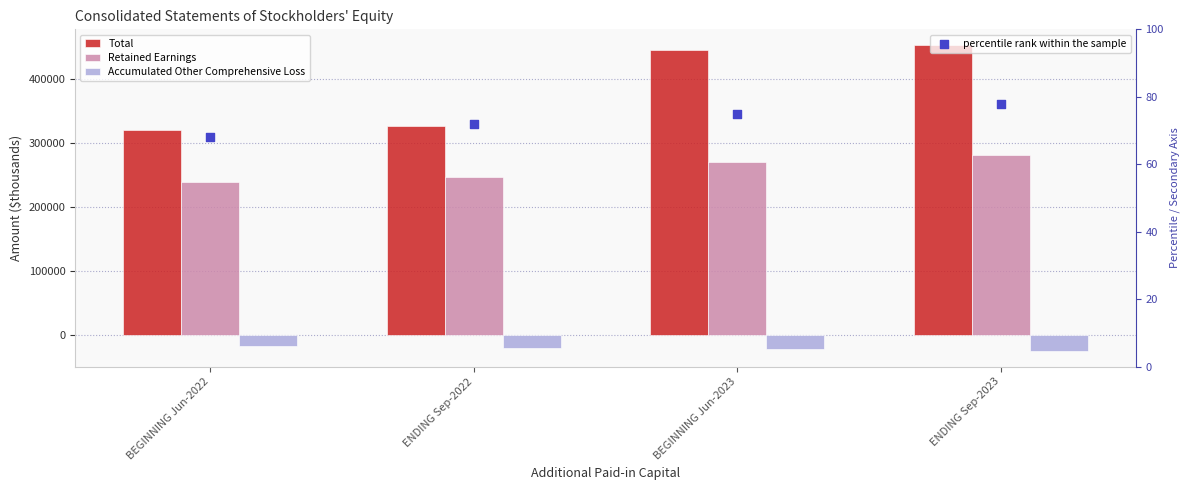

What are all the series names shown in the legend?

Total, Retained Earnings, Accumulated Other Comprehensive Loss, percentile rank within the sample